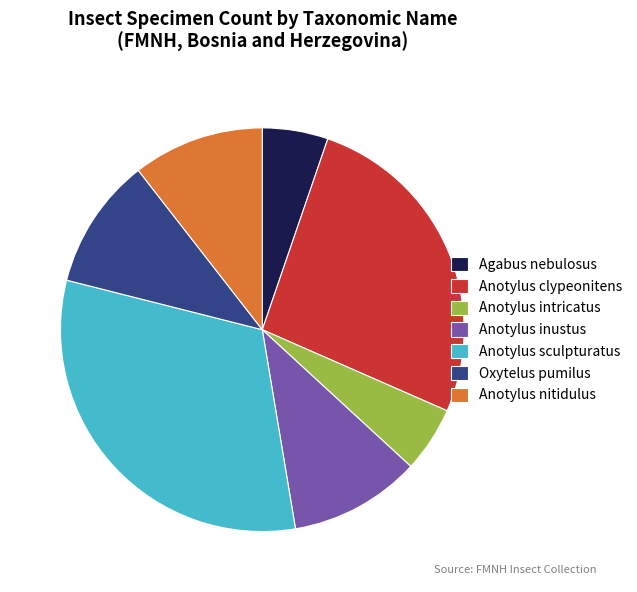

Approximately how many times larger is the value at Anotylus sculpturatus compared to Anotylus clypeonitens?

1.2